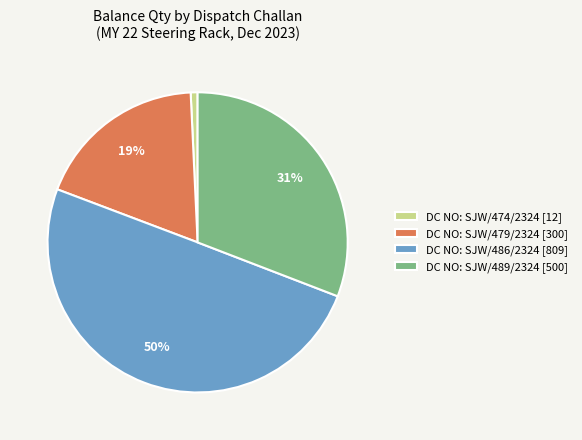

Which has a higher value, DC NO: SJW/486/2324 or DC NO: SJW/479/2324?

DC NO: SJW/486/2324